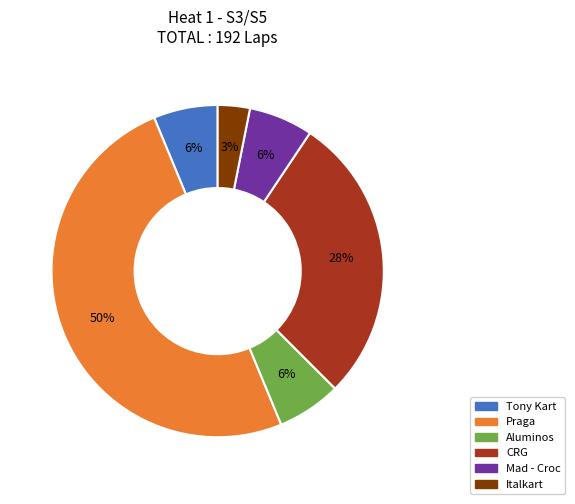

What is the smallest slice in the pie chart?

Italkart